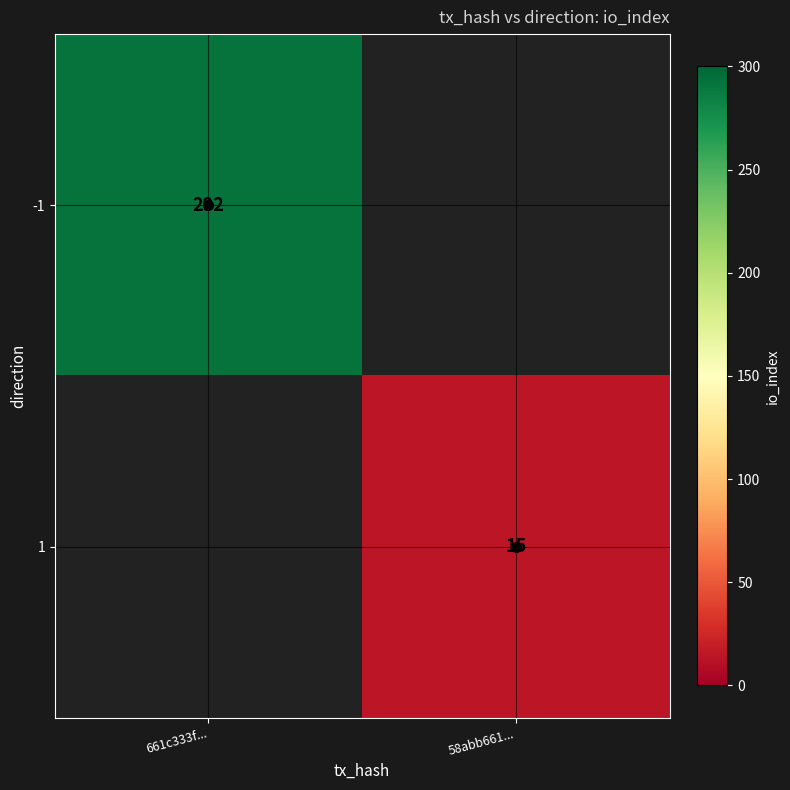

At how many categories does at least one series exceed 144?

1